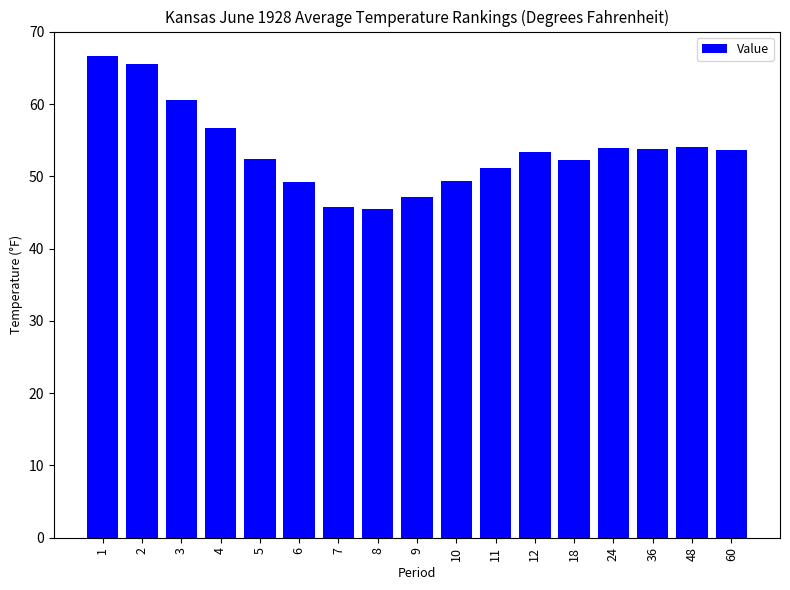

How many categories are shown in the chart?

17